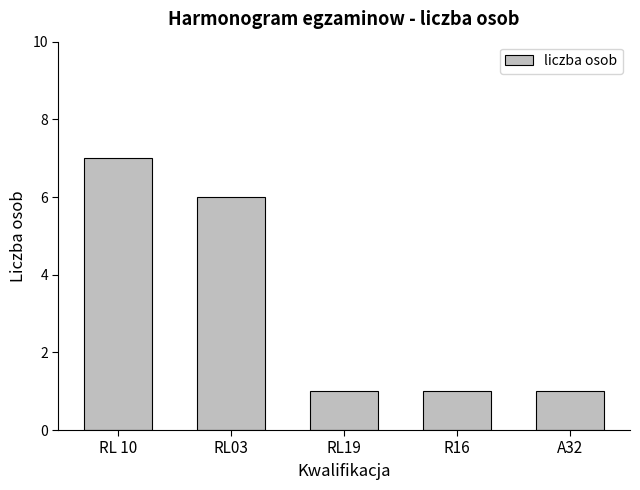

What is the change in value from RL 10 to R16?

-6